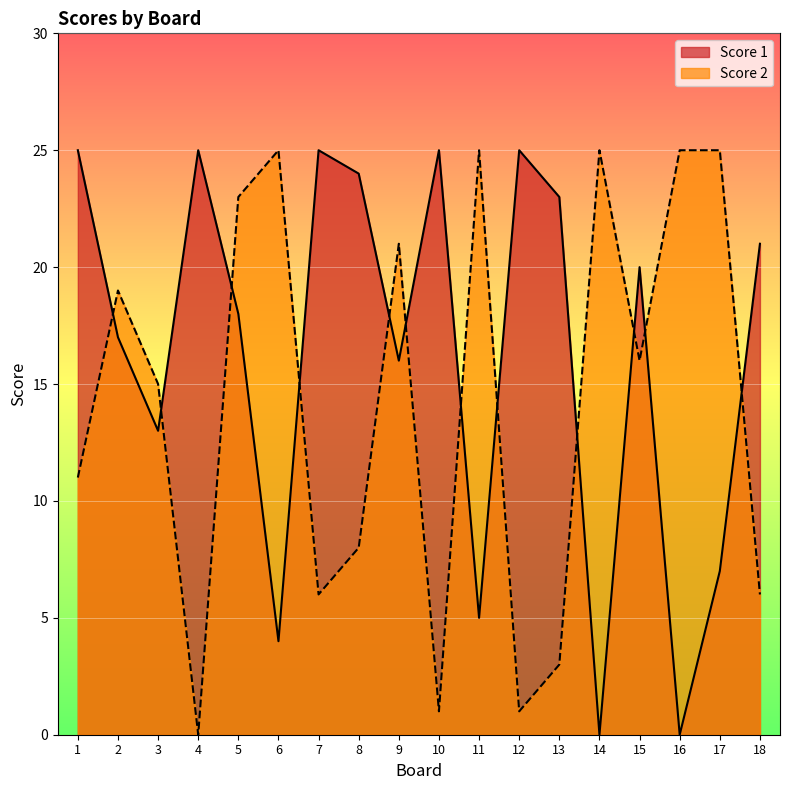

Does the chart display data point markers on the line(s)?

No